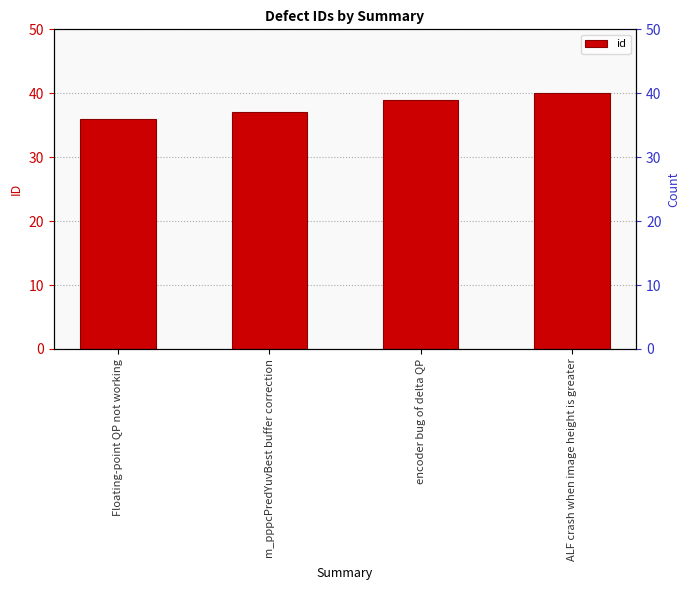

What is the sum of the values at ALF crash when image height is greater and encoder bug of delta QP?

79